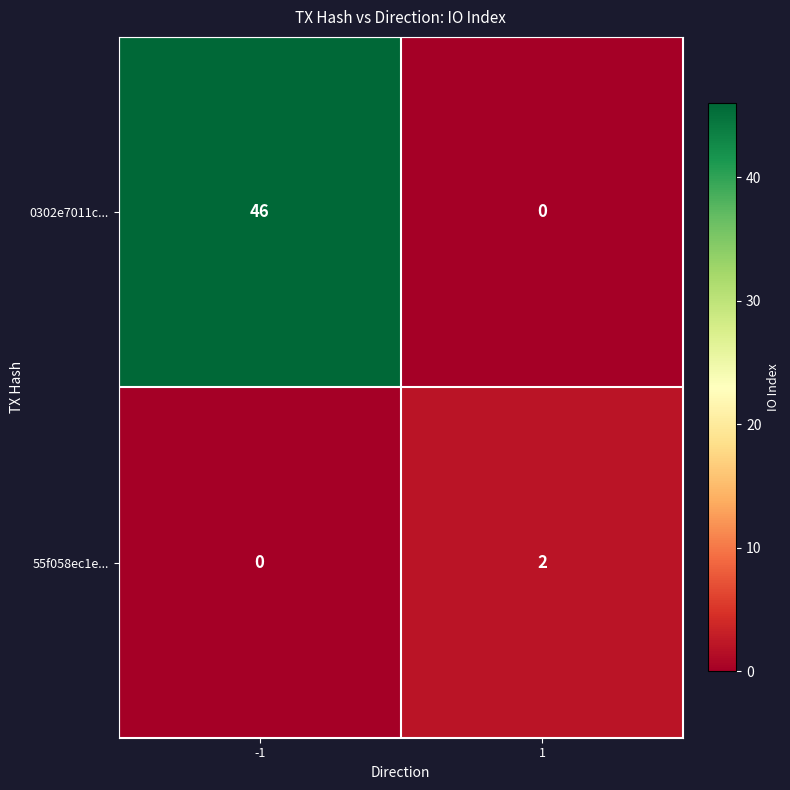

What is the spread (max minus min) of values at -1?

46